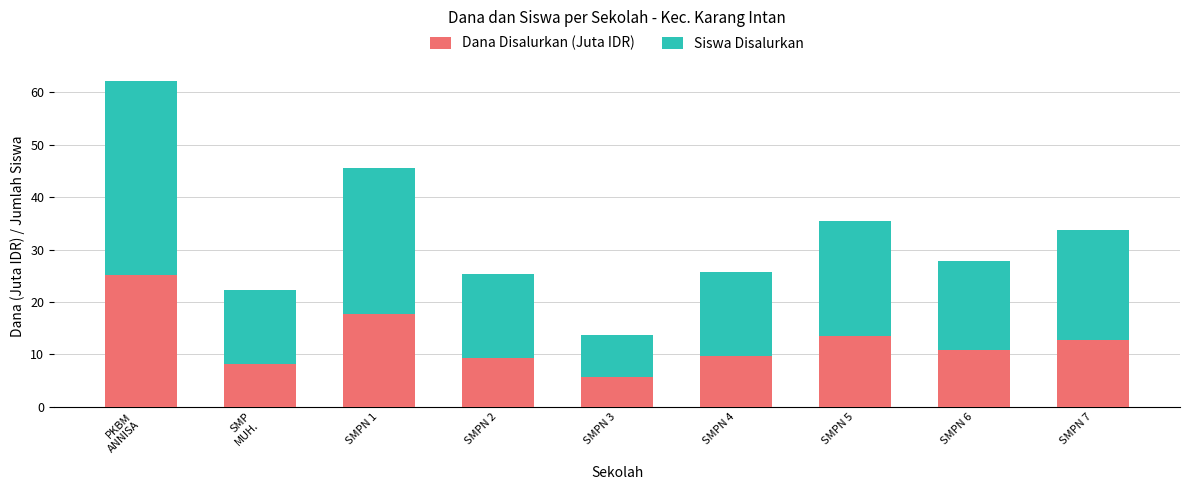

What is the highest value of the Dana Disalurkan (Juta IDR) series?

25.1